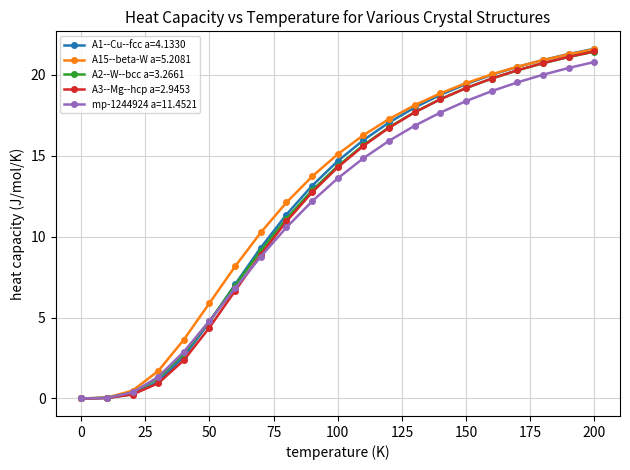

Which series has the largest range (max minus min)?

A1--Cu--fcc a=4.1330